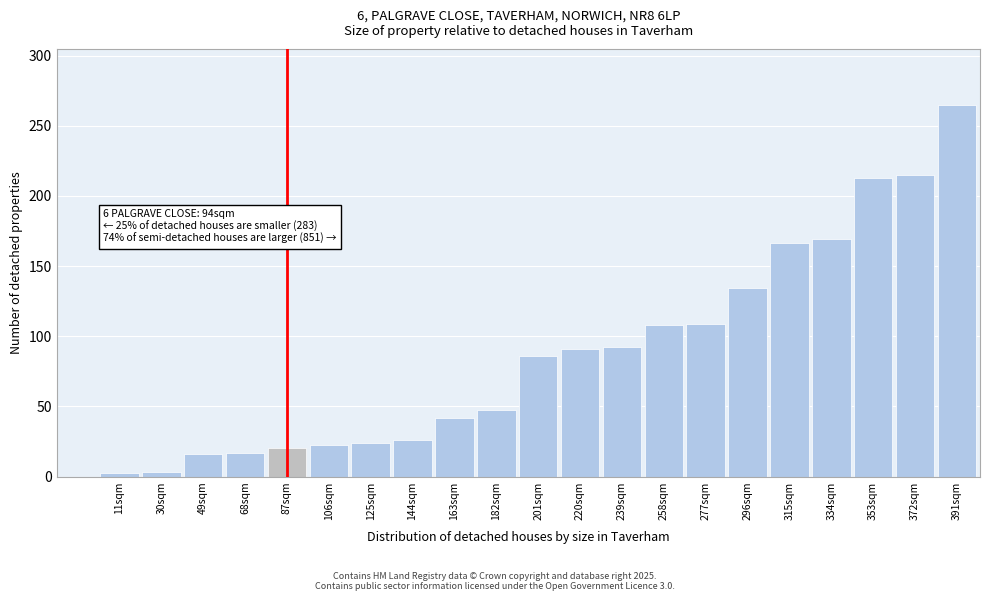

What is the difference between the second highest and minimum values?

212.3